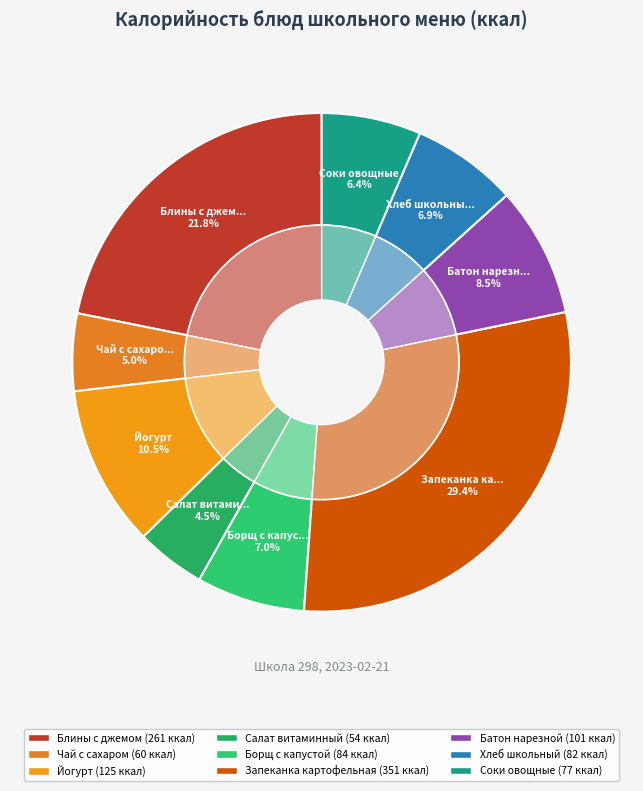

Which category has the smallest portion of the pie?

Салат витаминный